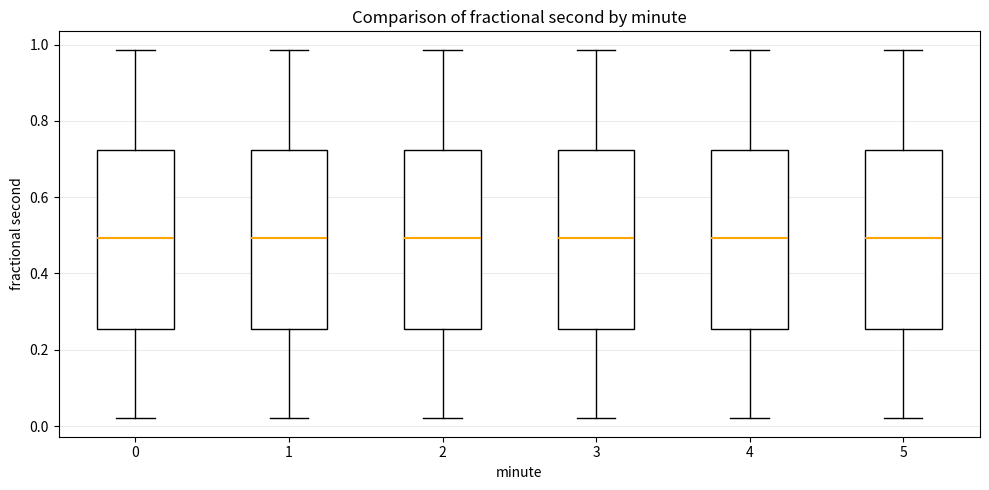

Where does the lower whisker of the box at x = 3 end on the y-axis? The values are not printed on the chart, so give them approximately, as read against the axis.

0.02